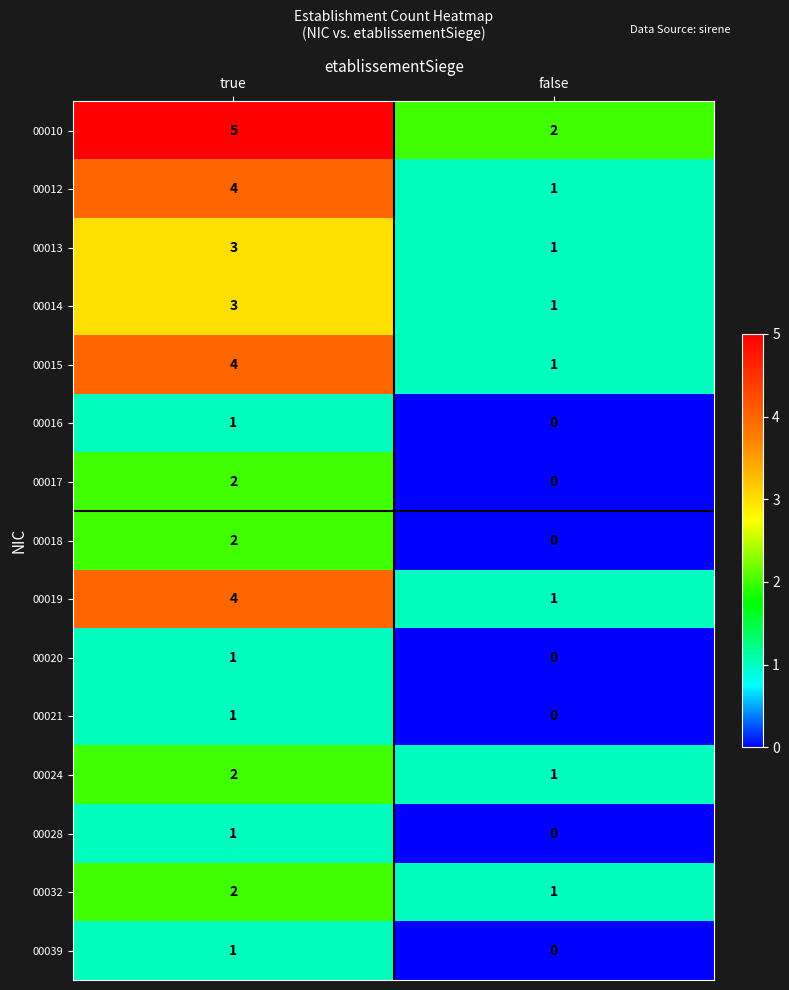

Reading left to right, transcribe all the data shown in this chart.

00010: 5	2
00012: 4	1
00013: 3	1
00014: 3	1
00015: 4	1
00016: 1	0
00017: 2	0
00018: 2	0
00019: 4	1
00020: 1	0
00021: 1	0
00024: 2	1
00028: 1	0
00032: 2	1
00039: 1	0